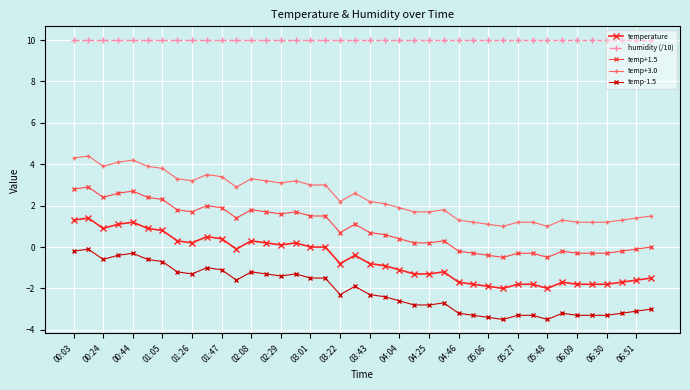

Which series has the largest total across all categories?

humidity (/10)